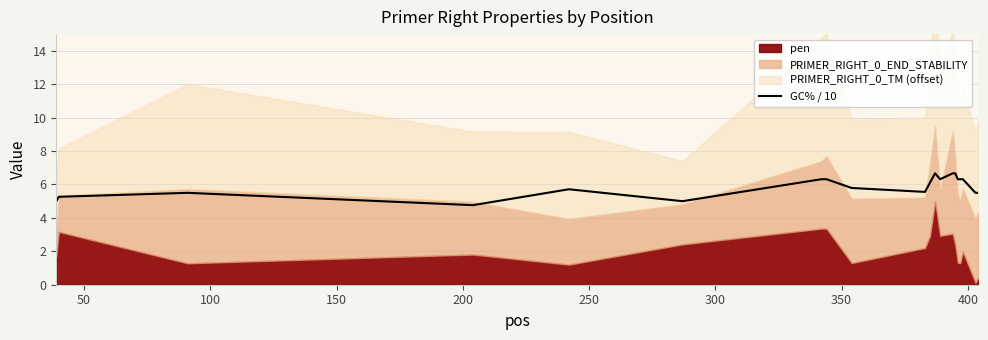

The value at 300 is 8.4. True or false?

False